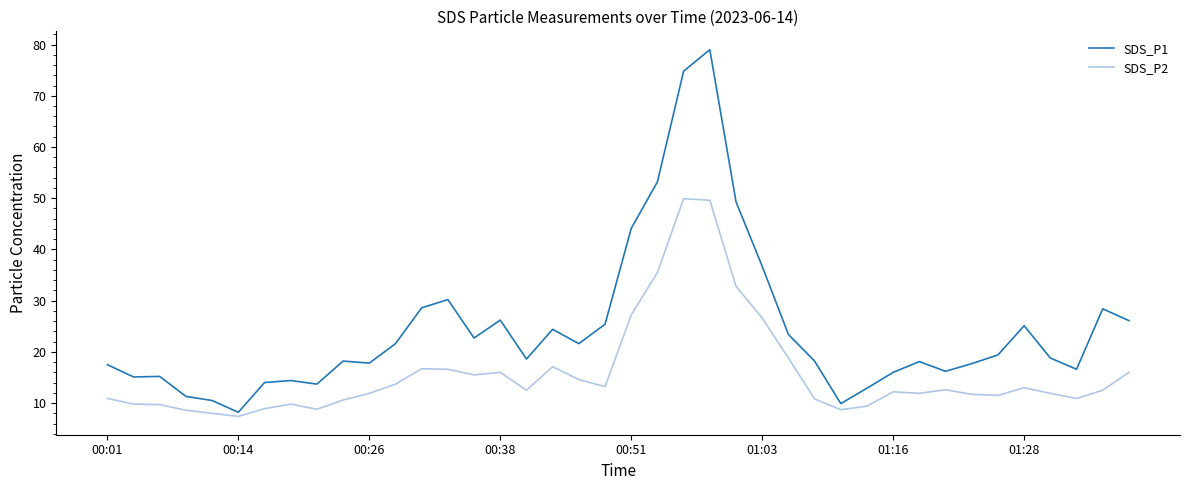

Which series has the largest total across all categories?

SDS_P1